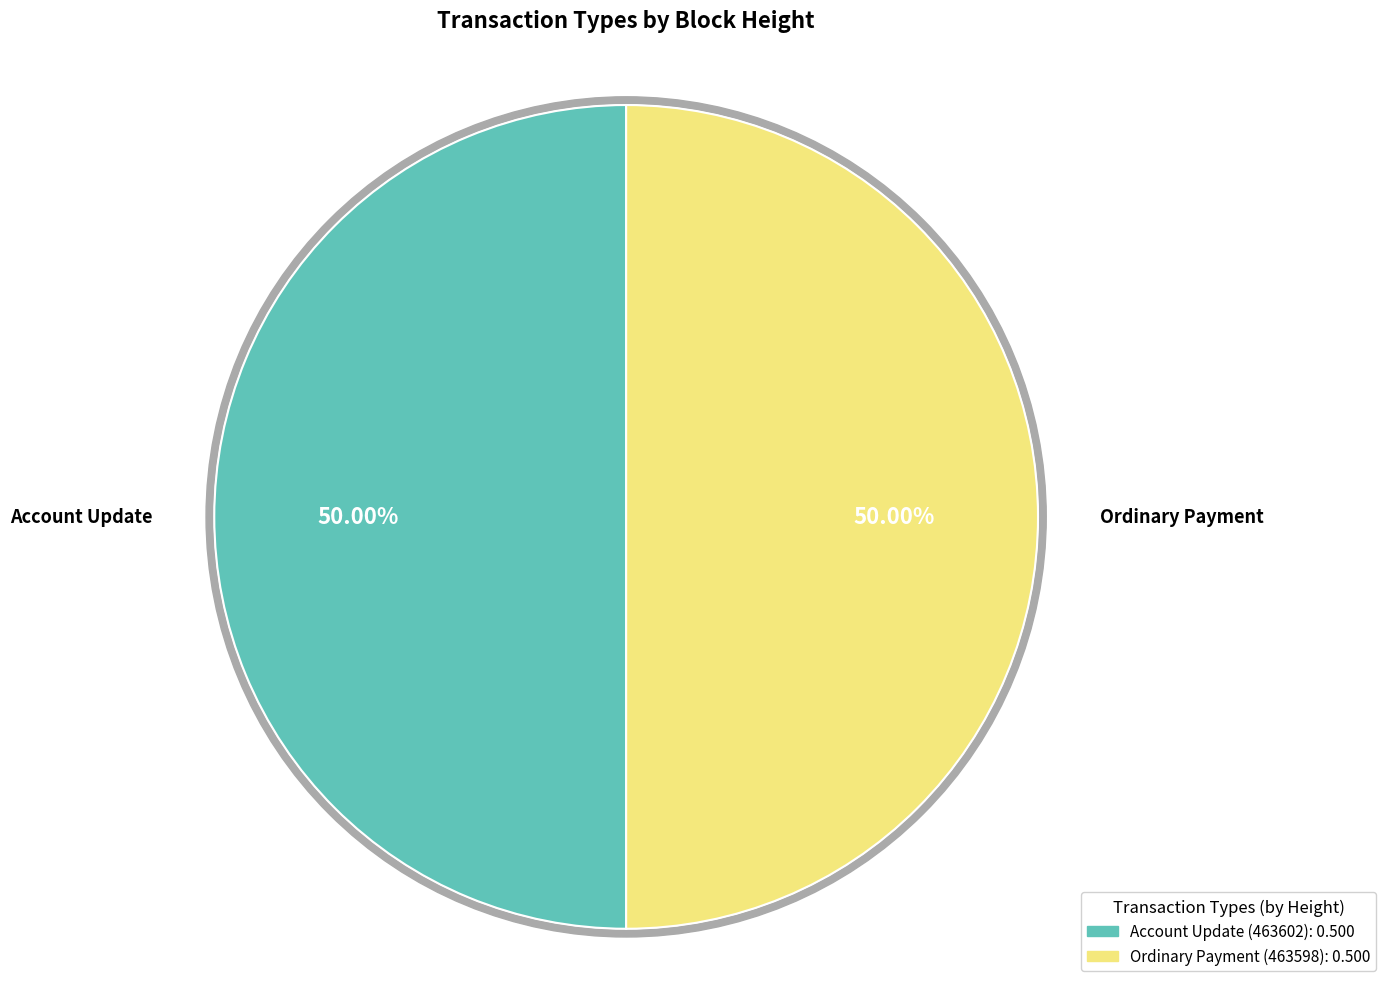

What is the smallest slice in the pie chart?

Ordinary Payment (463598)